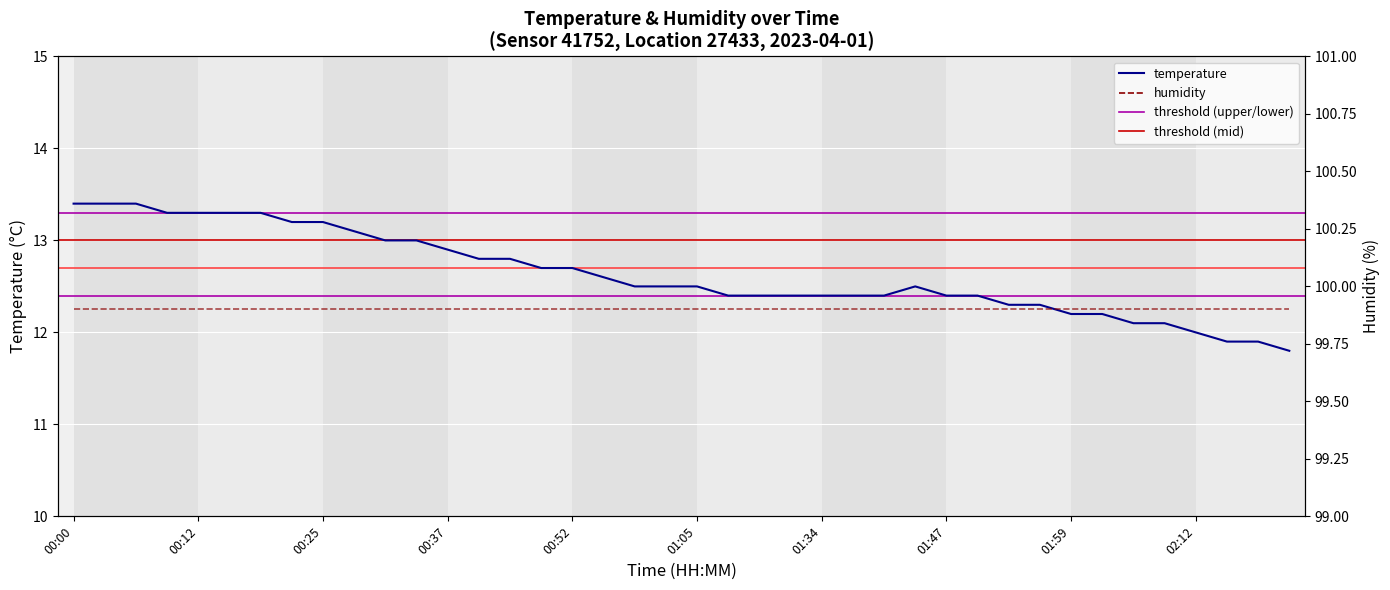

What position from the left is 00:37?

13